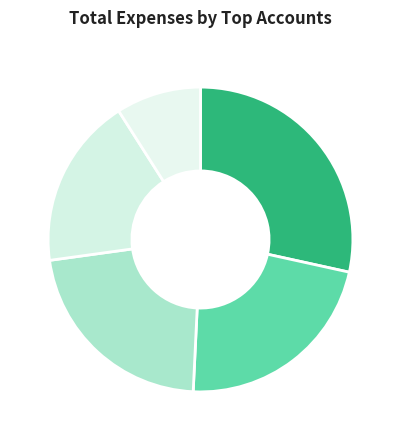

Rank the categories by value from highest to lowest.

JT International, Albtelecom cost, Evyap cost, Carrefour cost media, CCBS cost